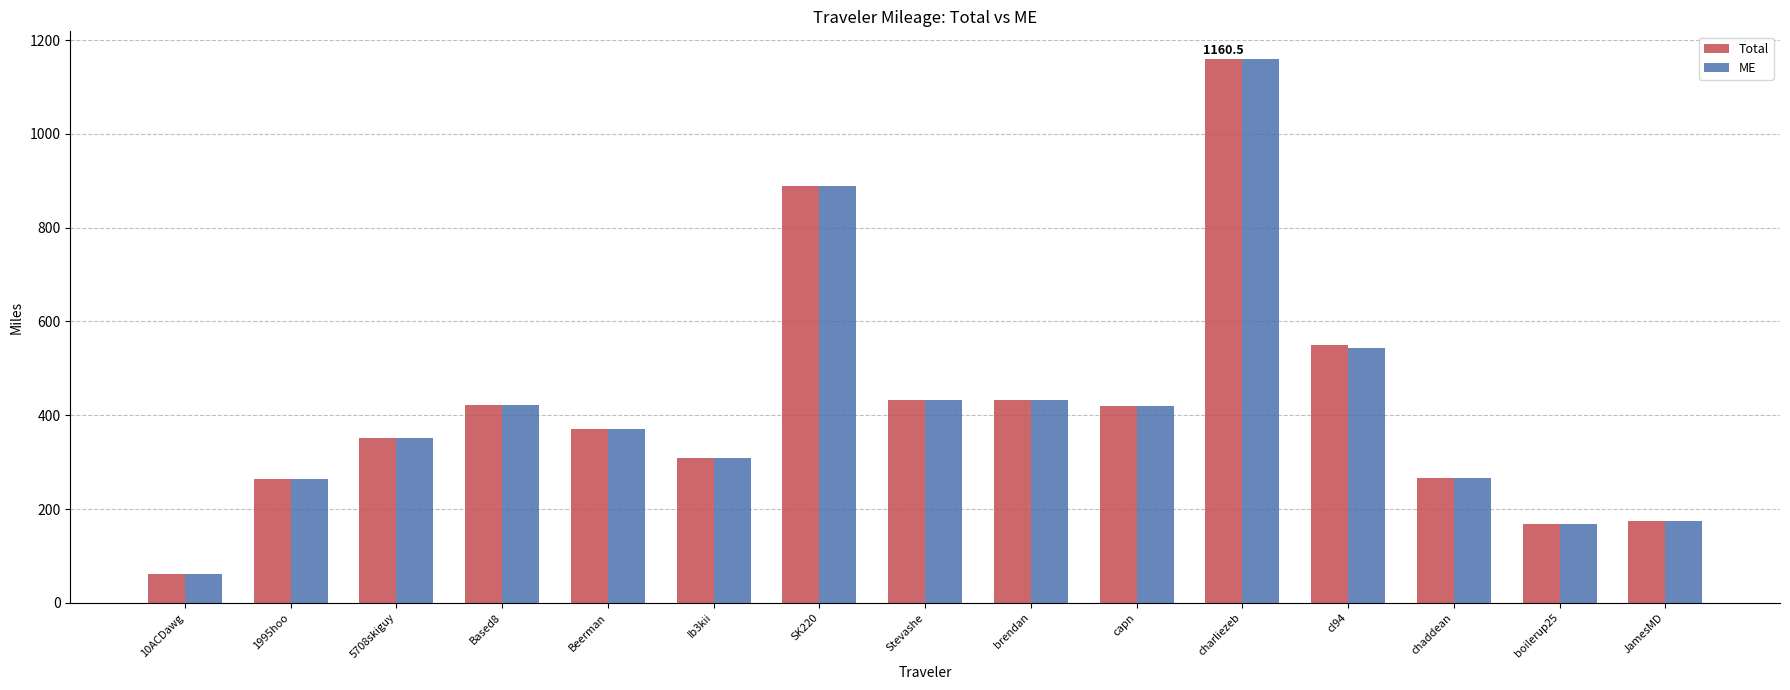

What is the total value across all series at brendan?

864.4